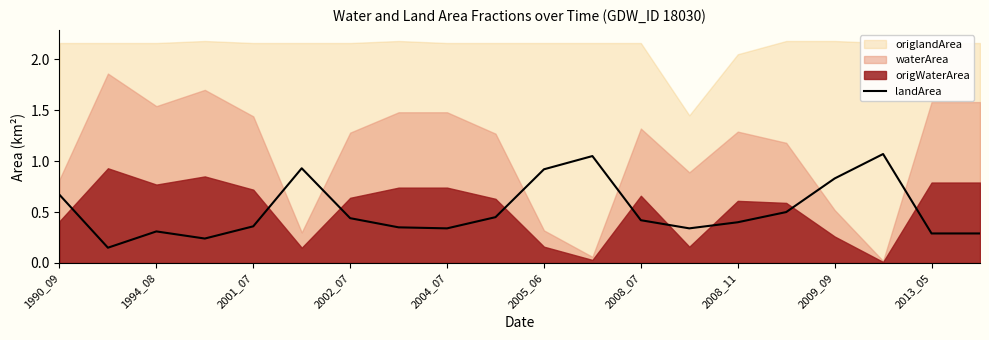

True or false: landArea has a value of 0.4 at 2008_07.

True